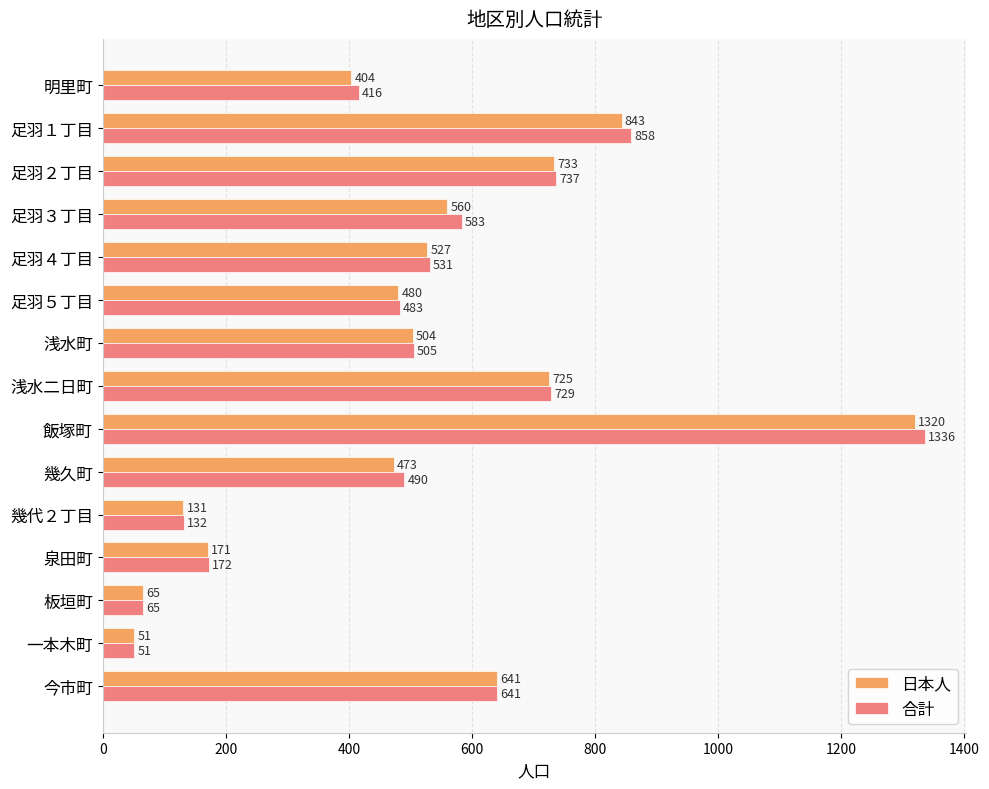

What is the average value of the 合計 series?

515